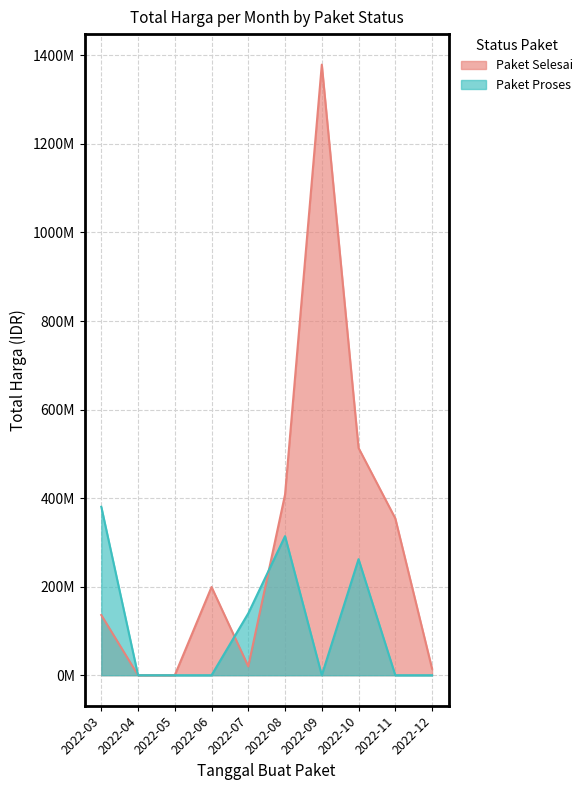

What are all the series names shown in the legend?

Paket Selesai, Paket Proses